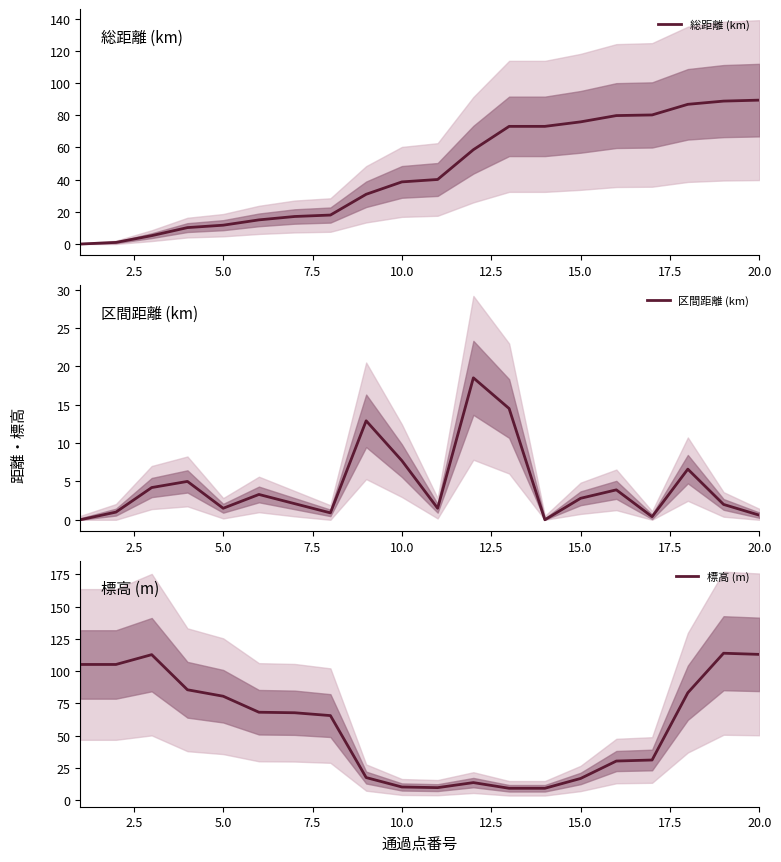

At which category does 区間距離 (km) reach its first local valley?

5.0